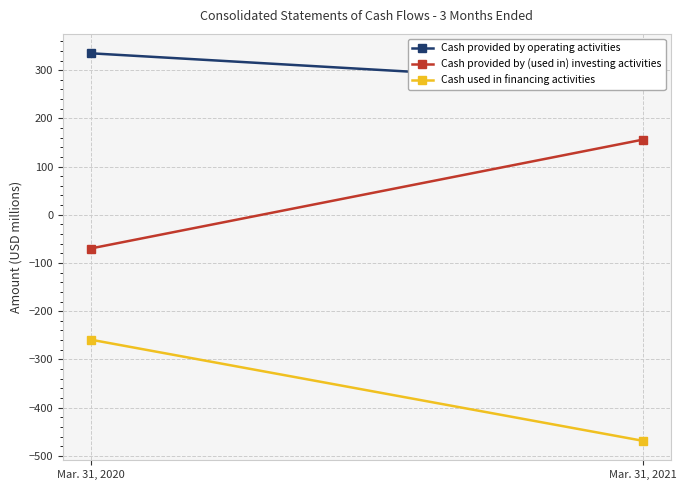

How many series are shown in this chart?

3